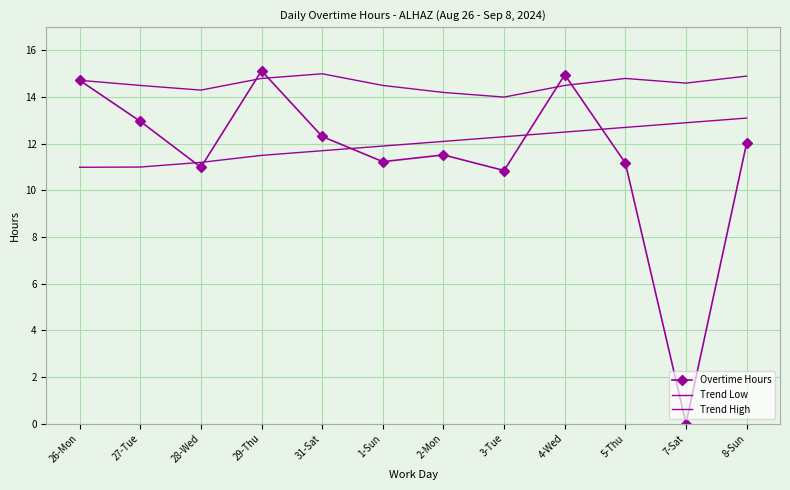

At which category is the sum across all series the highest?

4-Wed